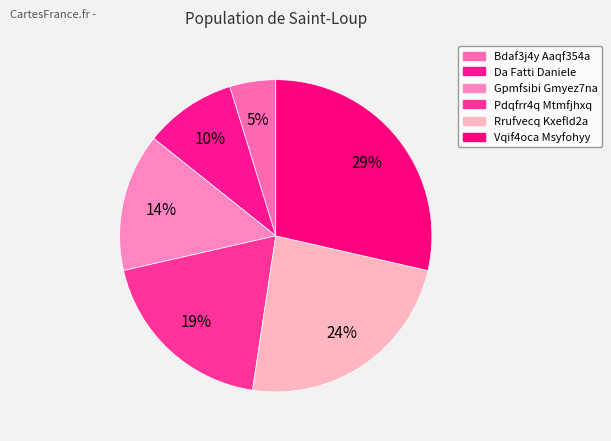

Count the number of slices in the pie.

6